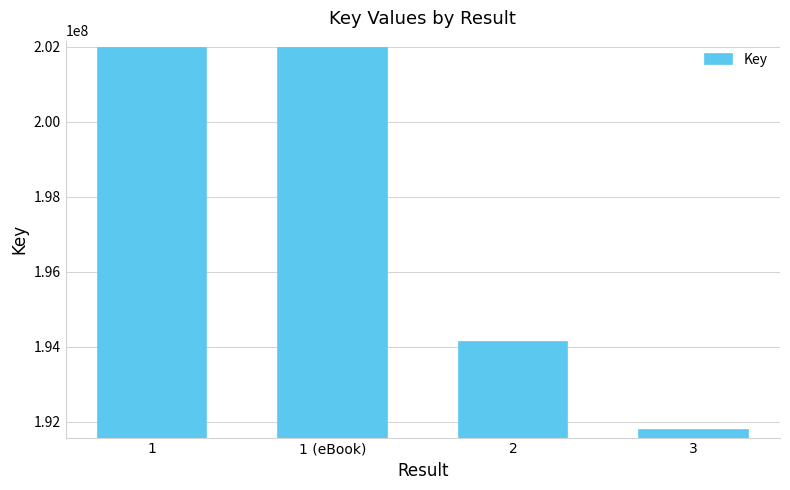

Reading left to right, extract all data points from this chart.

1=201962166	1 (eBook)=201962166	2=194136870	3=191766038